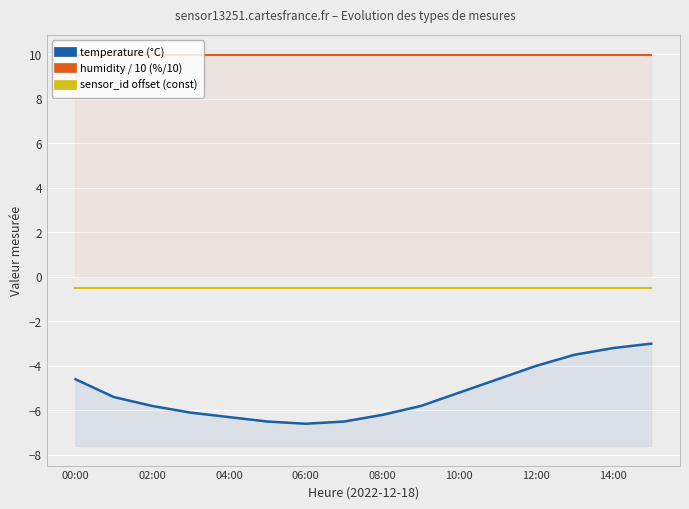

What are all the series names shown in the legend?

temperature (°C), humidity / 10 (%/10), sensor_id offset (const)